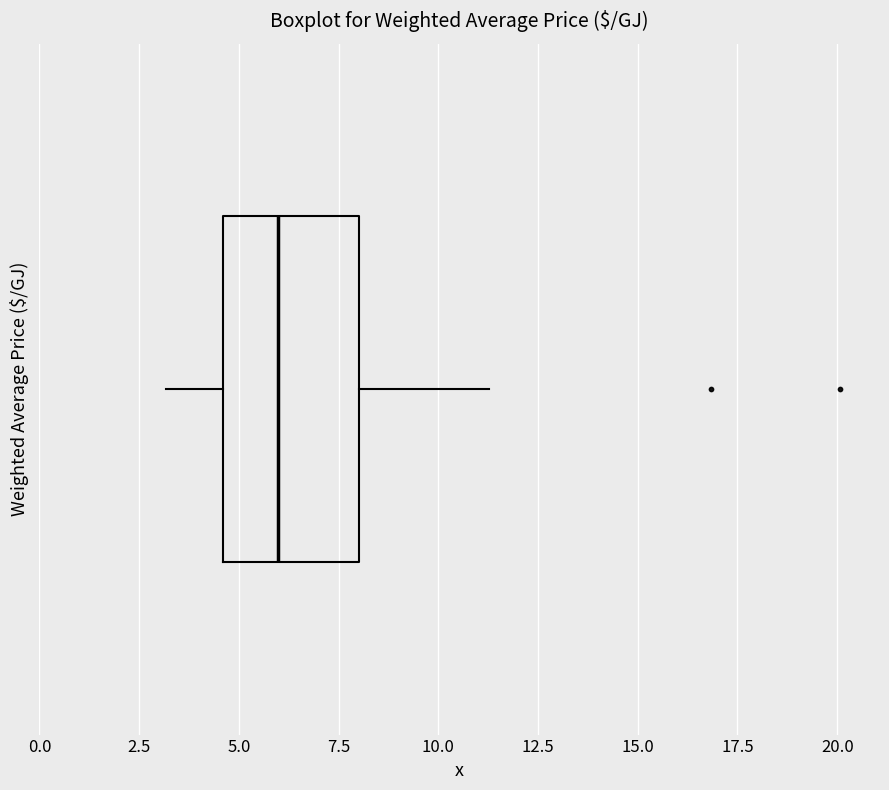

Where does the median line of the box sit on the x-axis? The values are not printed on the chart, so give them approximately, as read against the axis.

6.0